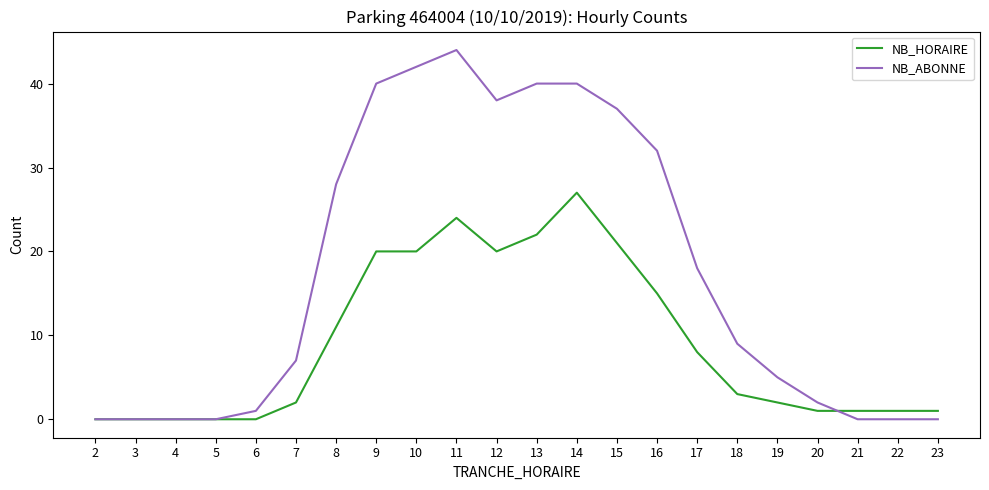

Reading left to right, list all the values displayed in this chart.

NB_HORAIRE: 0	0	0	0	0	2	11	20	20	24	20	22	27	21	15	8	3	2	1	1	1	1
NB_ABONNE: 0	0	0	0	1	7	28	40	42	44	38	40	40	37	32	18	9	5	2	0	0	0